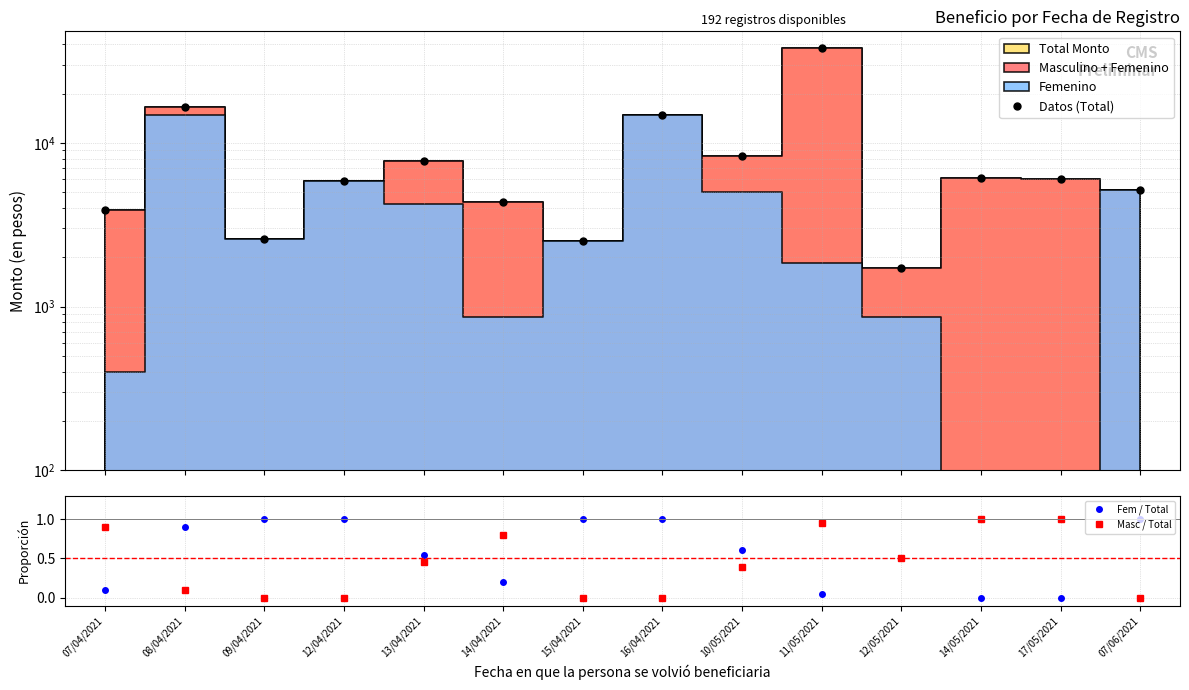

True or false: Masc / Total has more than 2 points higher than both neighbors.

False